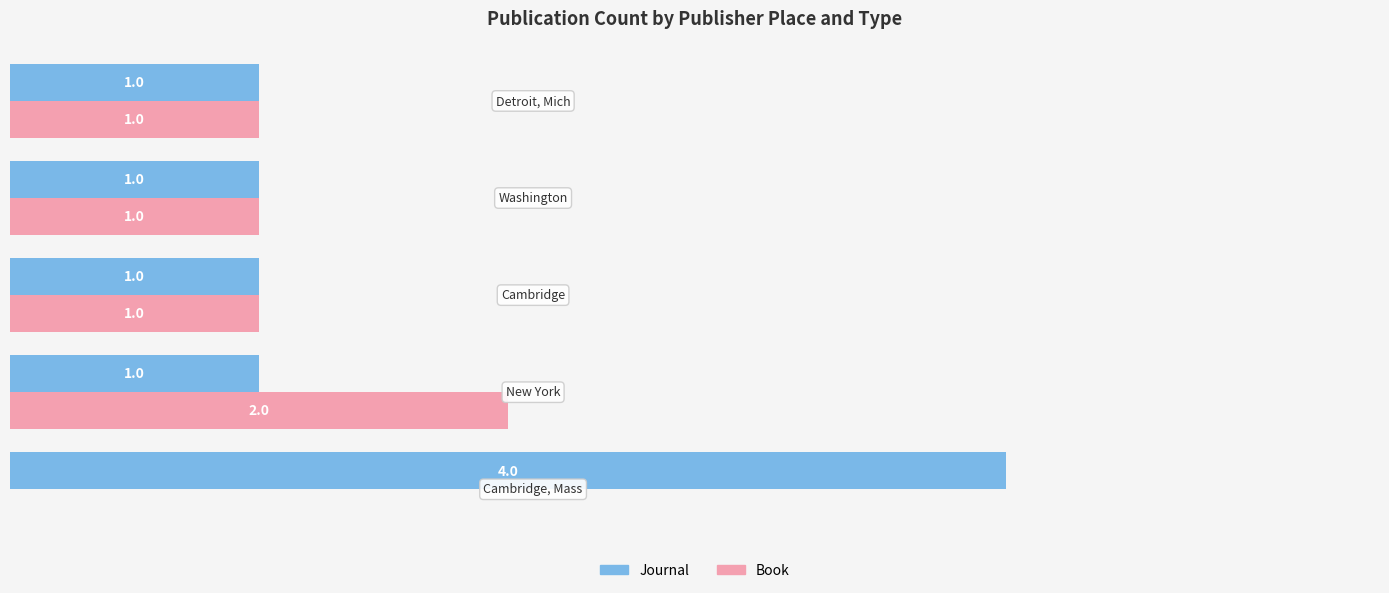

What is the value of the Journal bar at the 1st from the left?

4